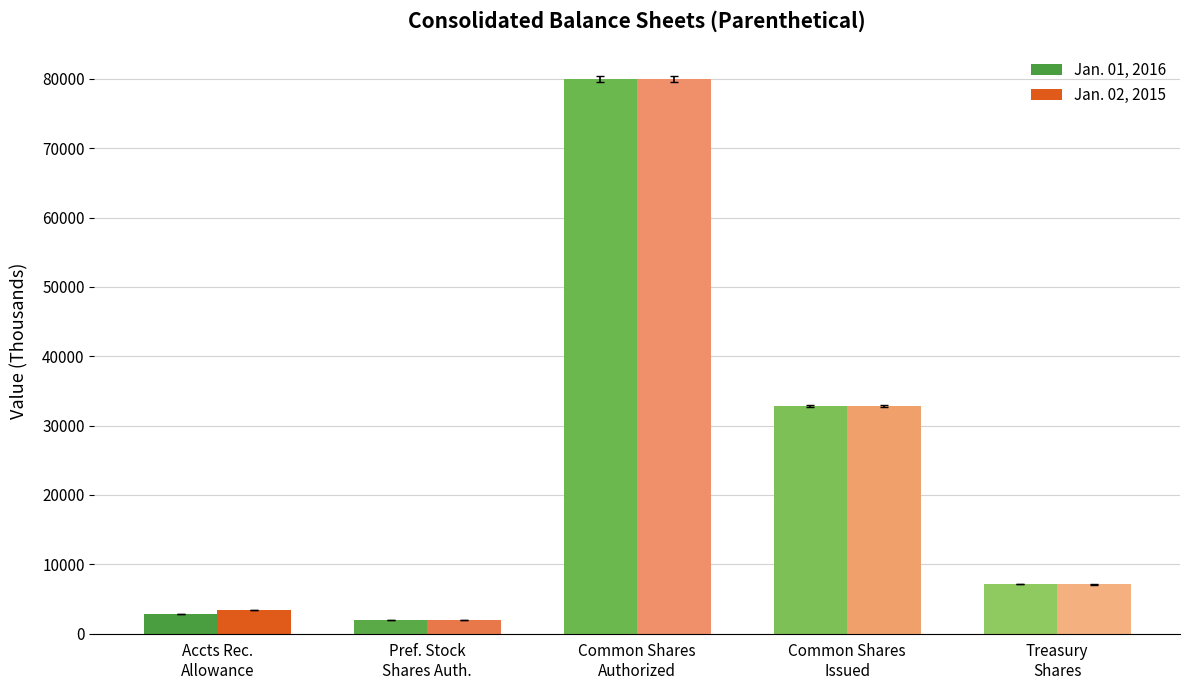

What is the sum of all Jan. 02, 2015 values?

125350